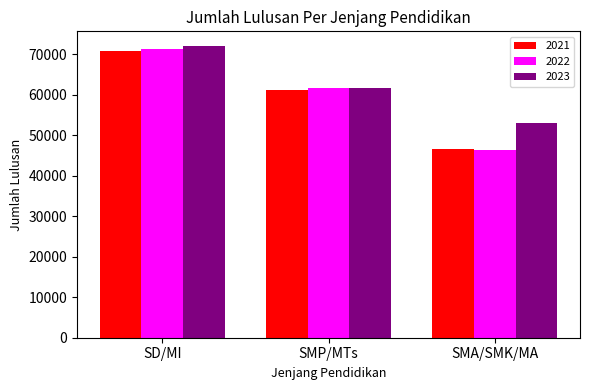

What position from the left is SD/MI?

1